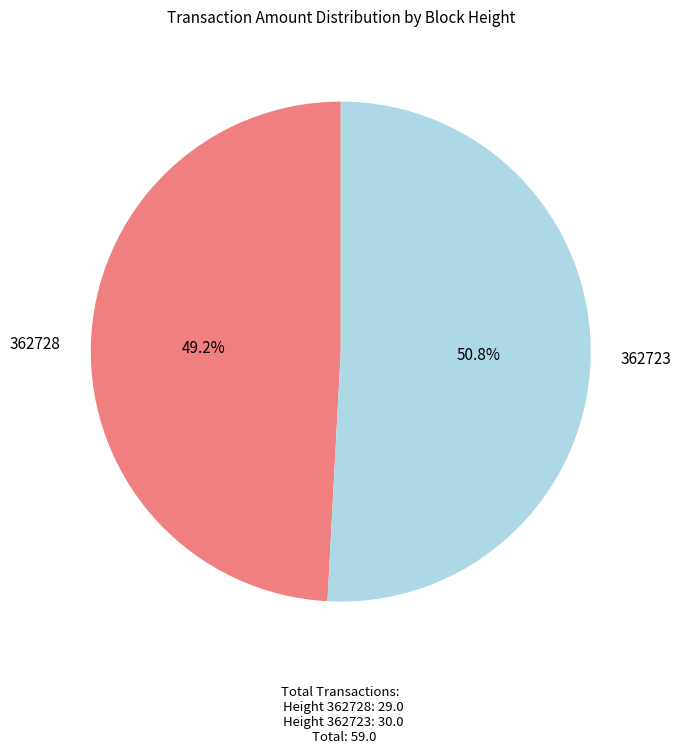

To the nearest percent, what is the difference between the largest and smallest slice percentages?

2%